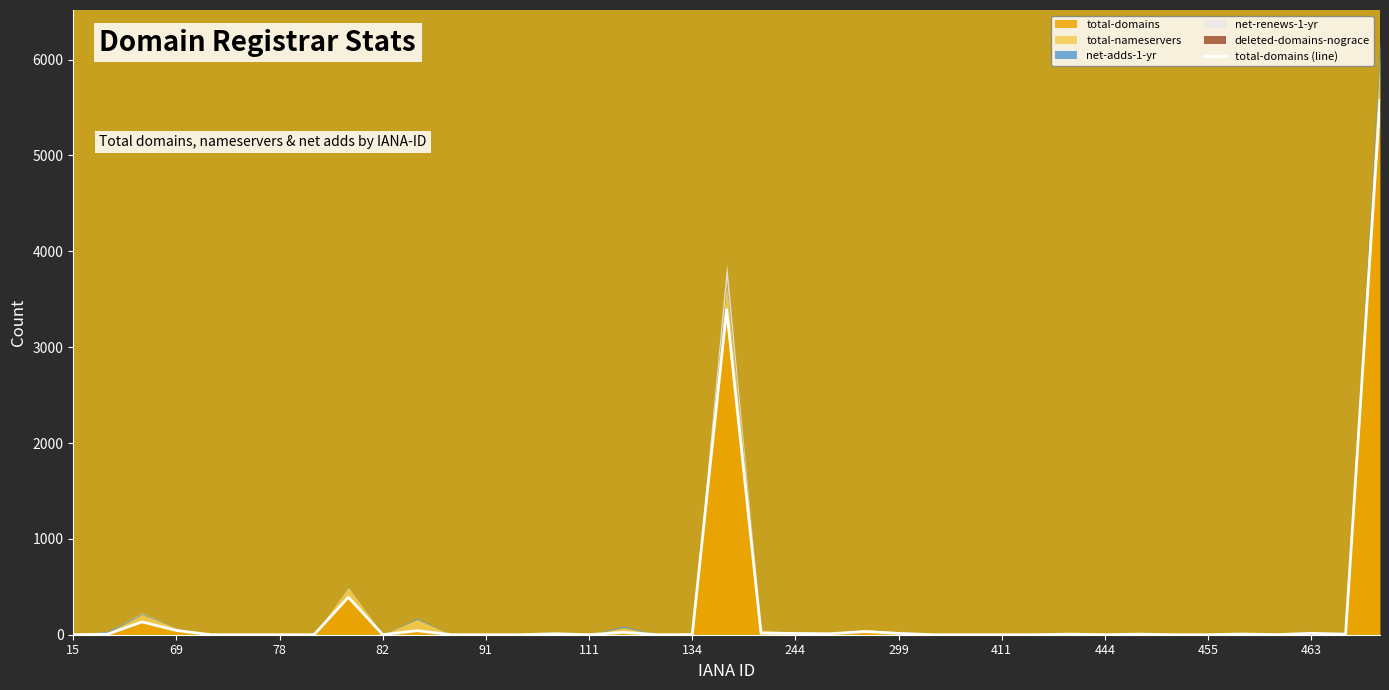

Which label corresponds to the smallest value in the chart?

15